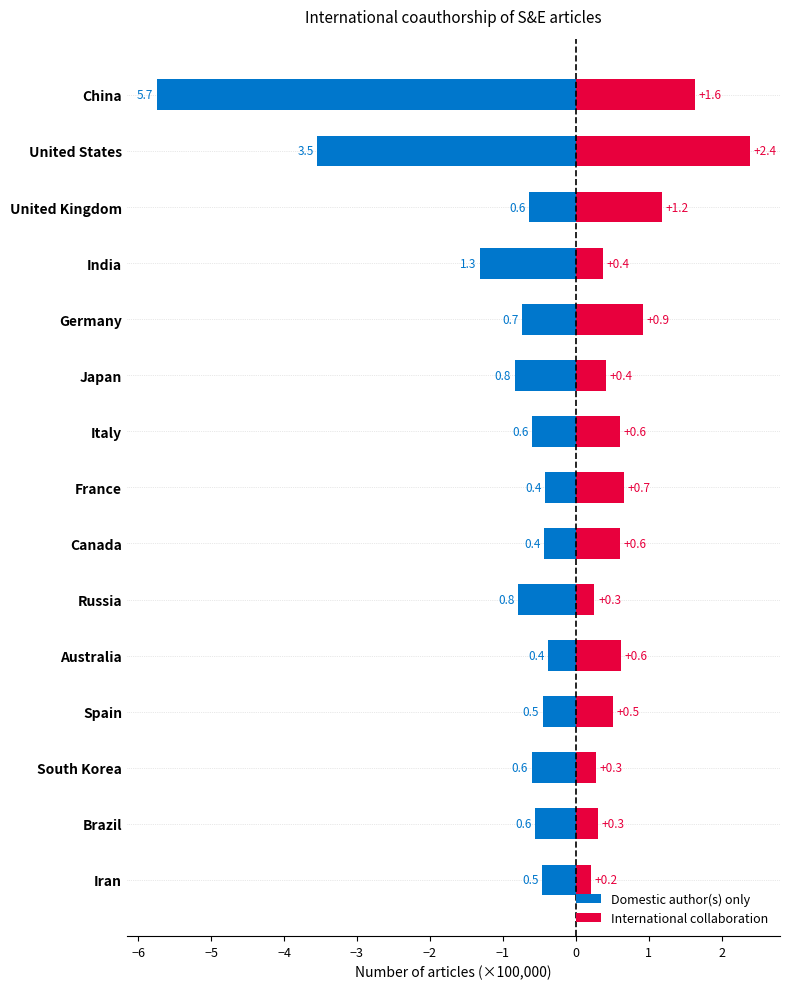

What is the difference between the maximum and minimum values in the Domestic author(s) only series?

5.4